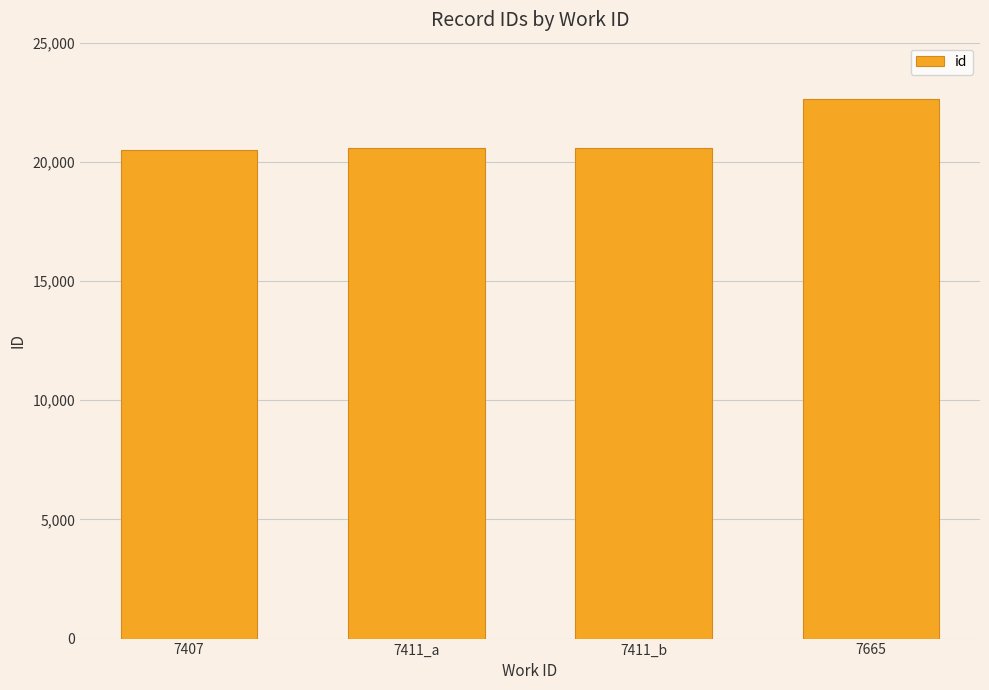

What is the value of the 4th bar from the left?

22632